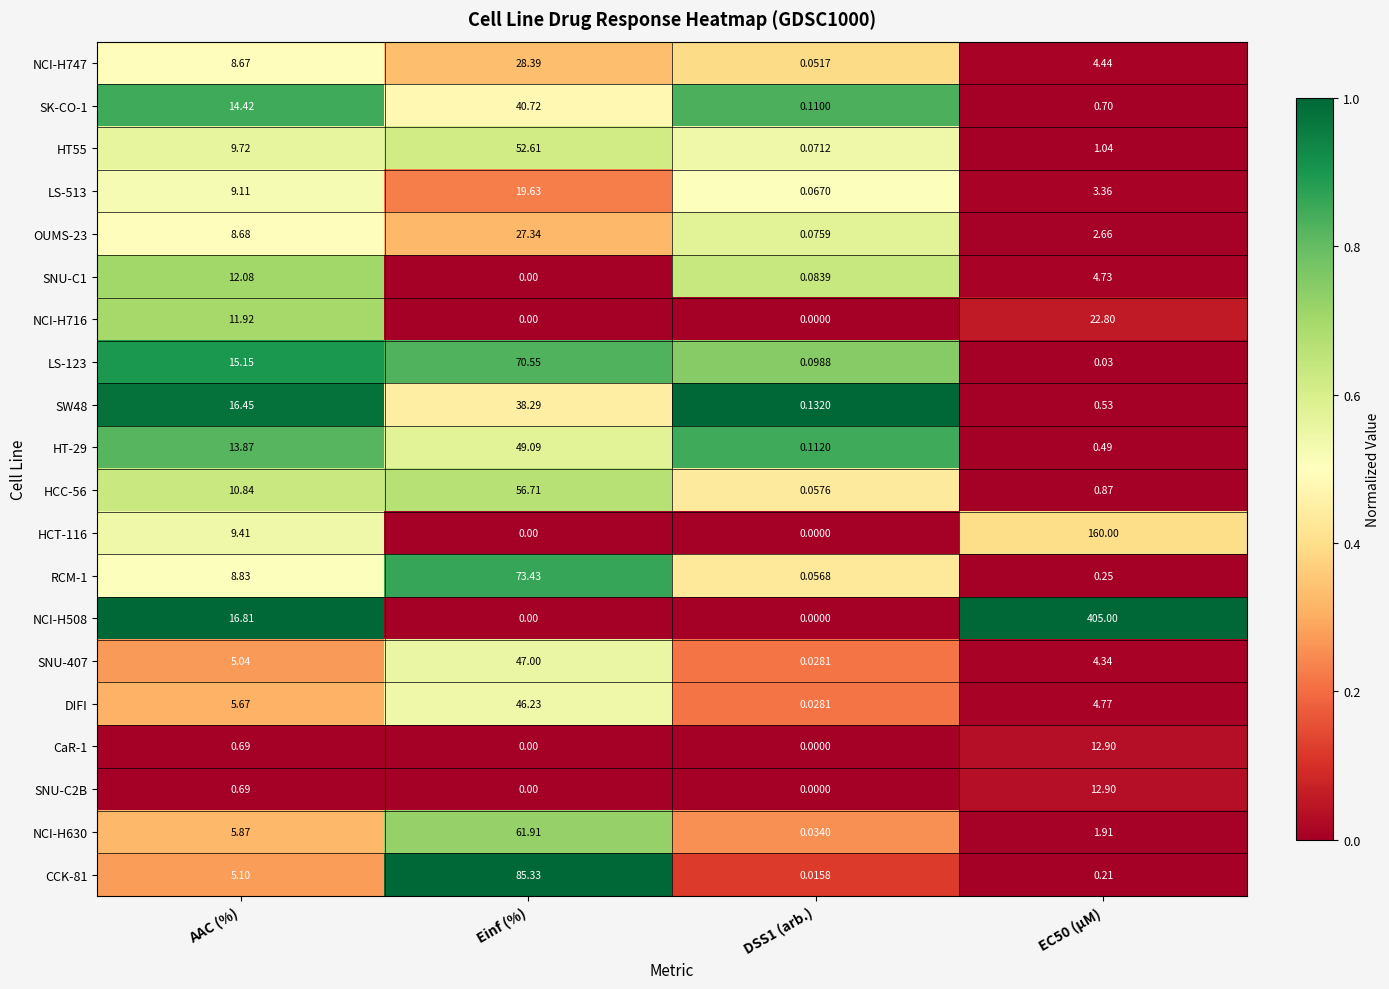

Is the value of LS-123 at Einf (%) greater than the value of CaR-1 at Einf (%)?

Yes